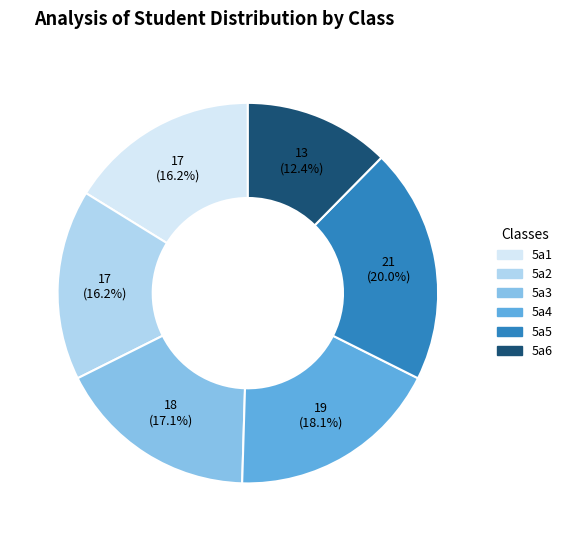

To the nearest percent, what is the difference between the largest and smallest slice percentages?

8%